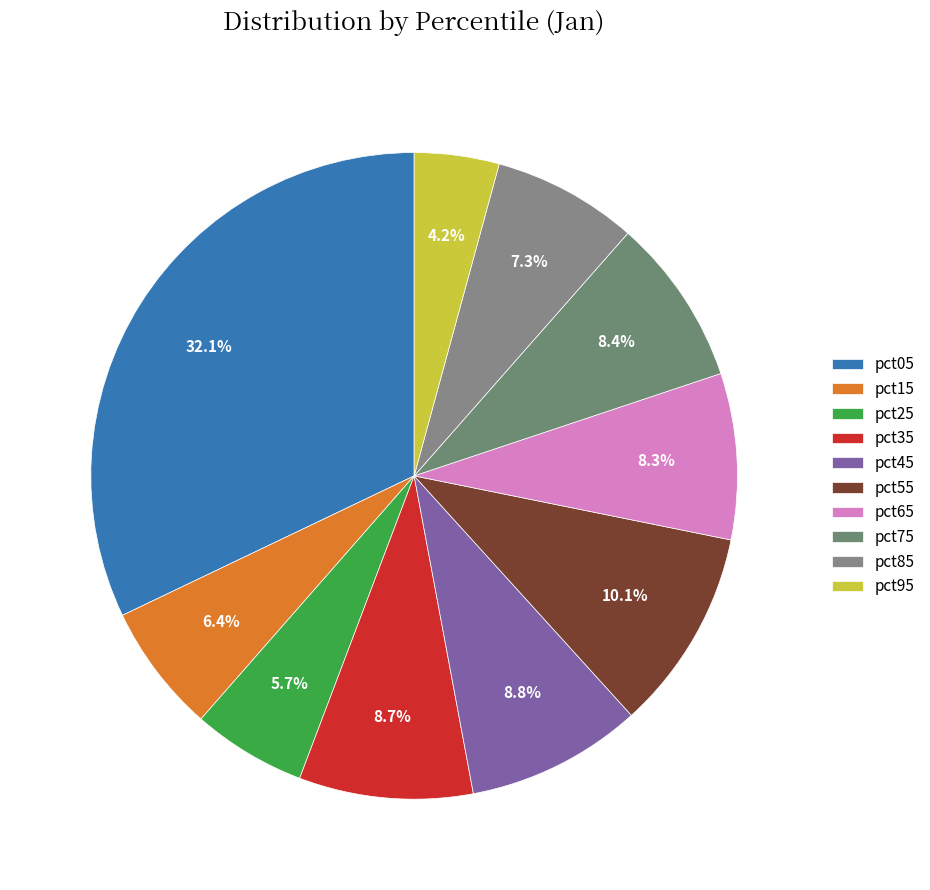

Does any single category account for the majority?

No